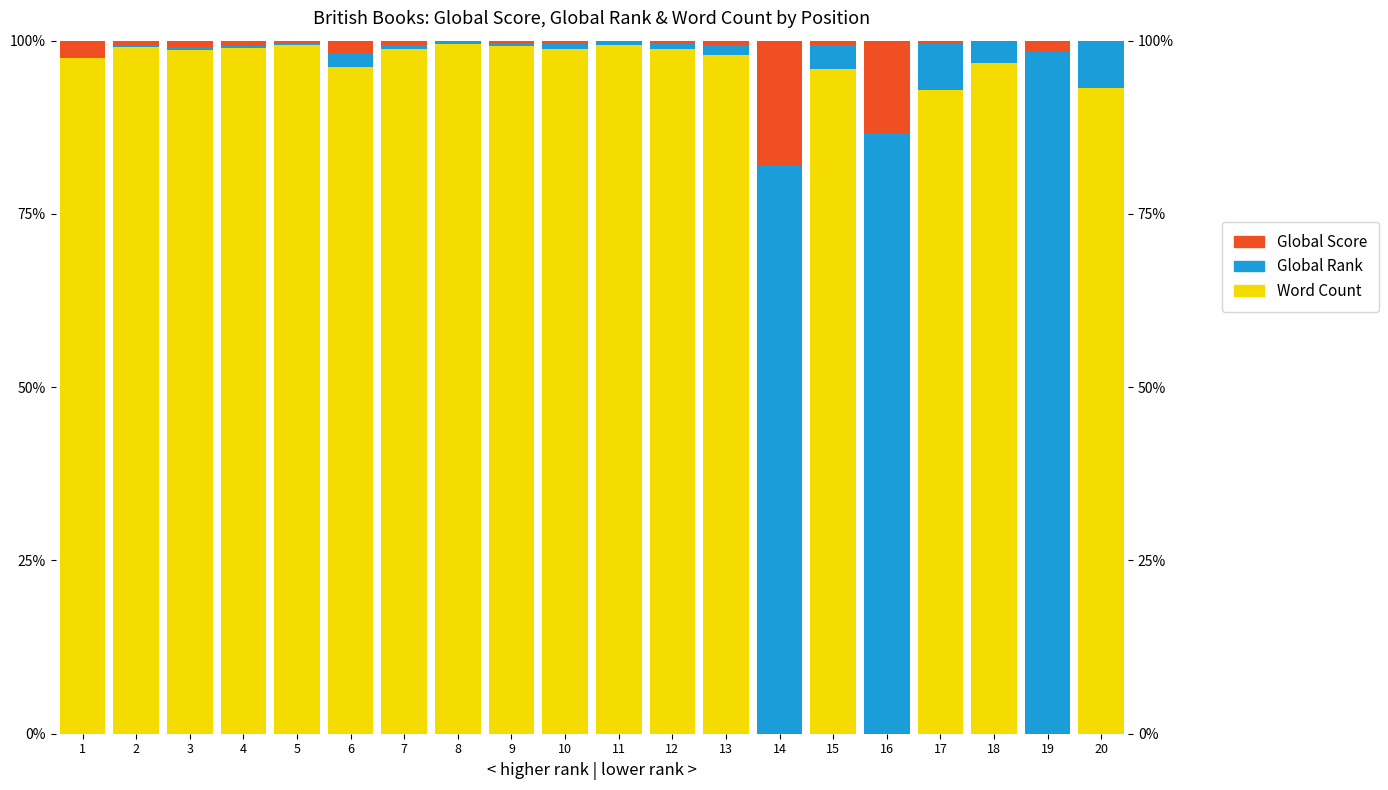

Is the value of Global Rank at 2 greater than the value of Global Score at 4?

No